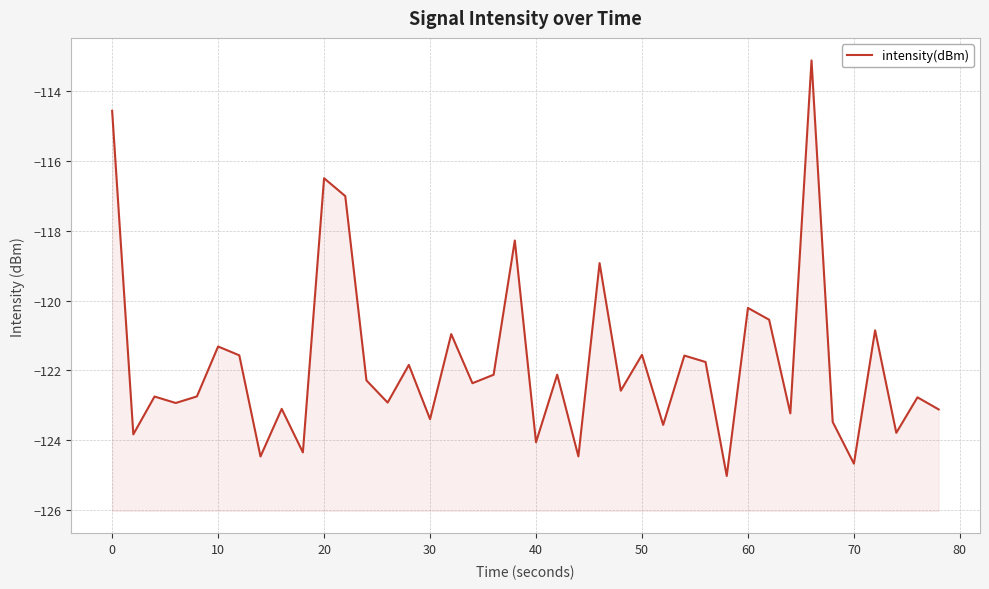

What is the sum of all values?

-4870.7